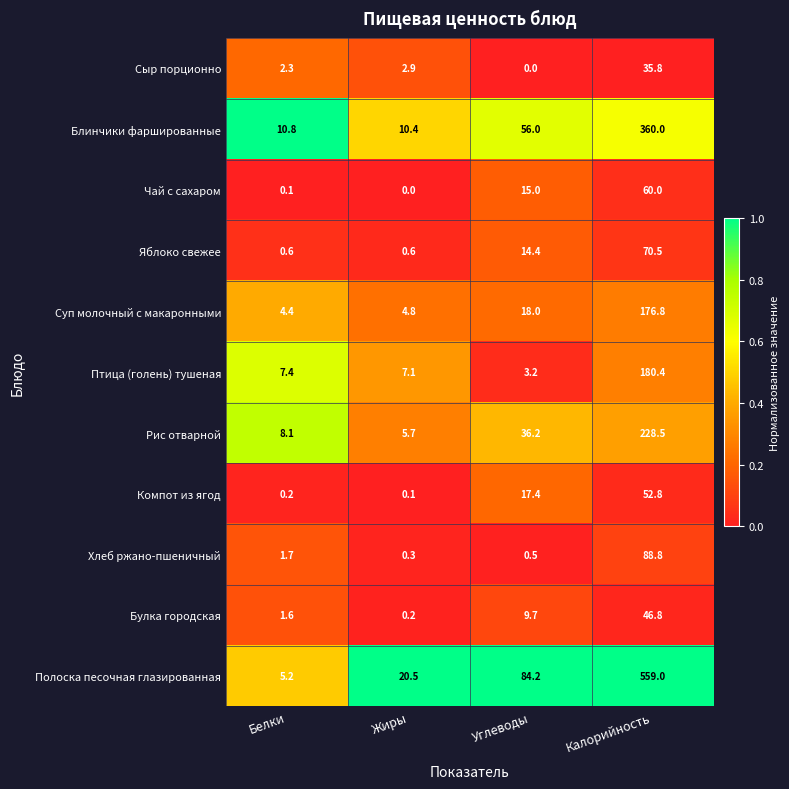

What is the highest value of the Полоска песочная глазированная series?

559.0